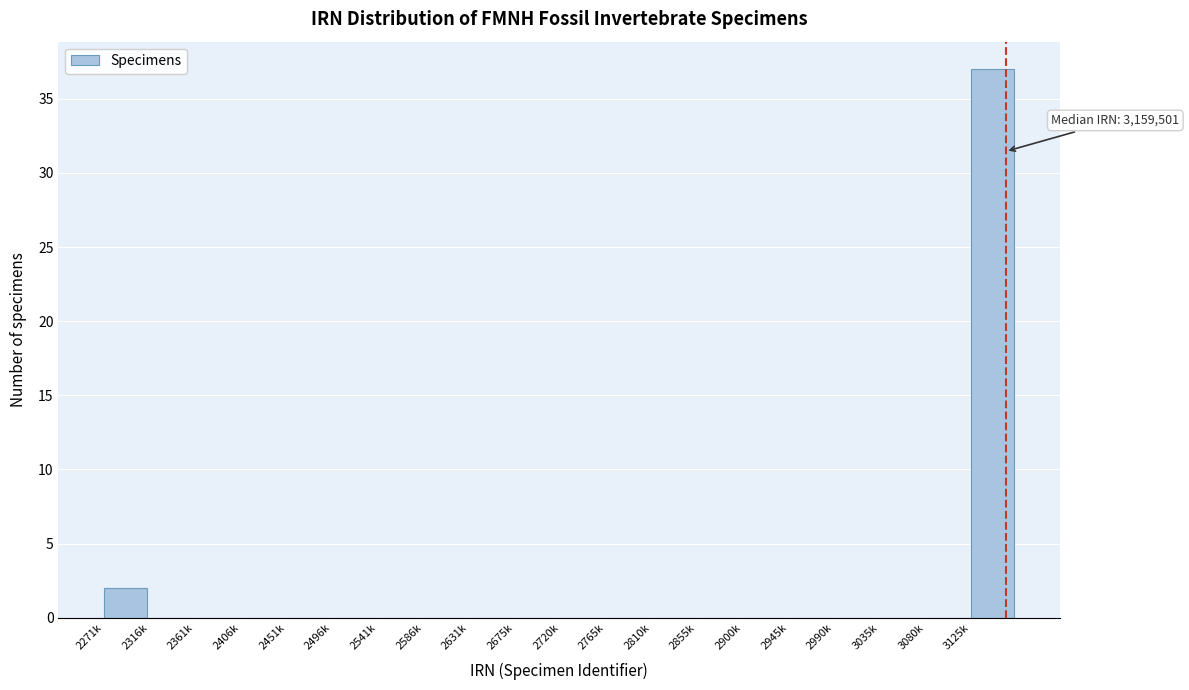

Reading left to right, what are all the values shown in this chart?

2271k=2	2316k=0	2361k=0	2406k=0	2451k=0	2496k=0	2541k=0	2586k=0	2631k=0	2675k=0	2720k=0	2765k=0	2810k=0	2855k=0	2900k=0	2945k=0	2990k=0	3035k=0	3080k=0	3125k=37